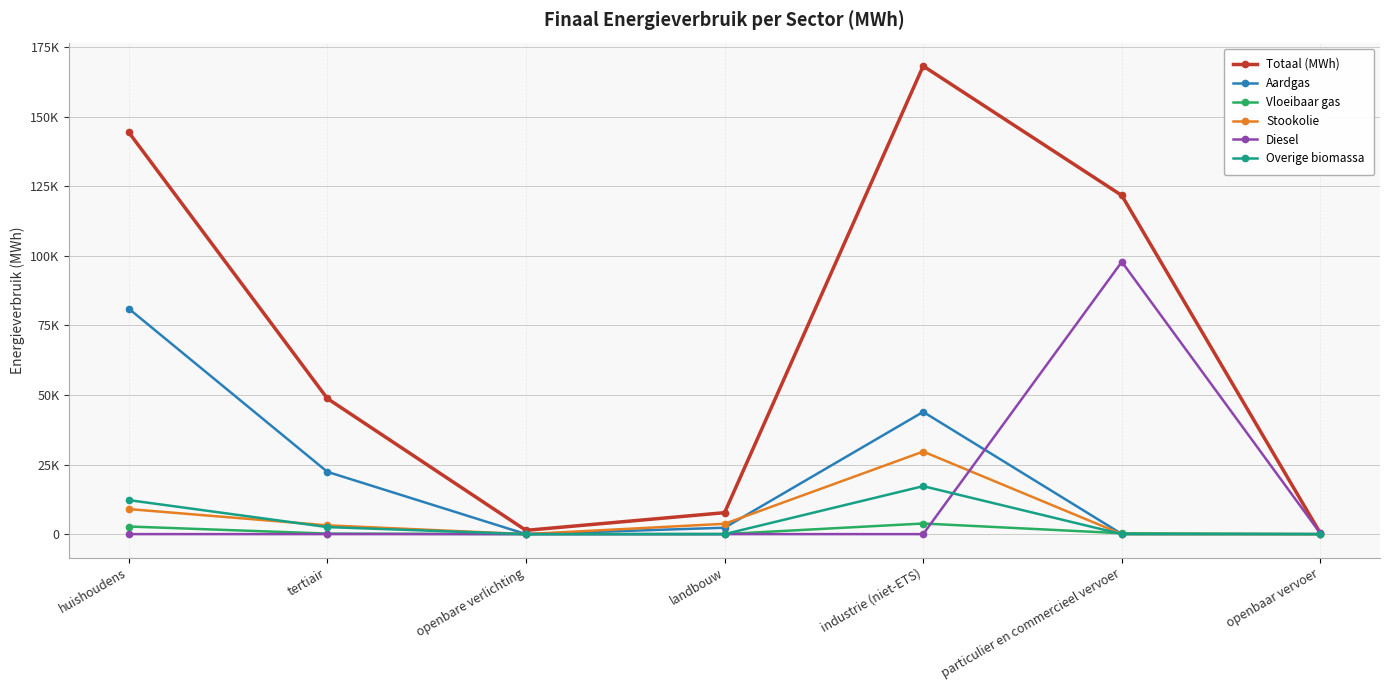

Does the chart have visible grid lines?

Yes